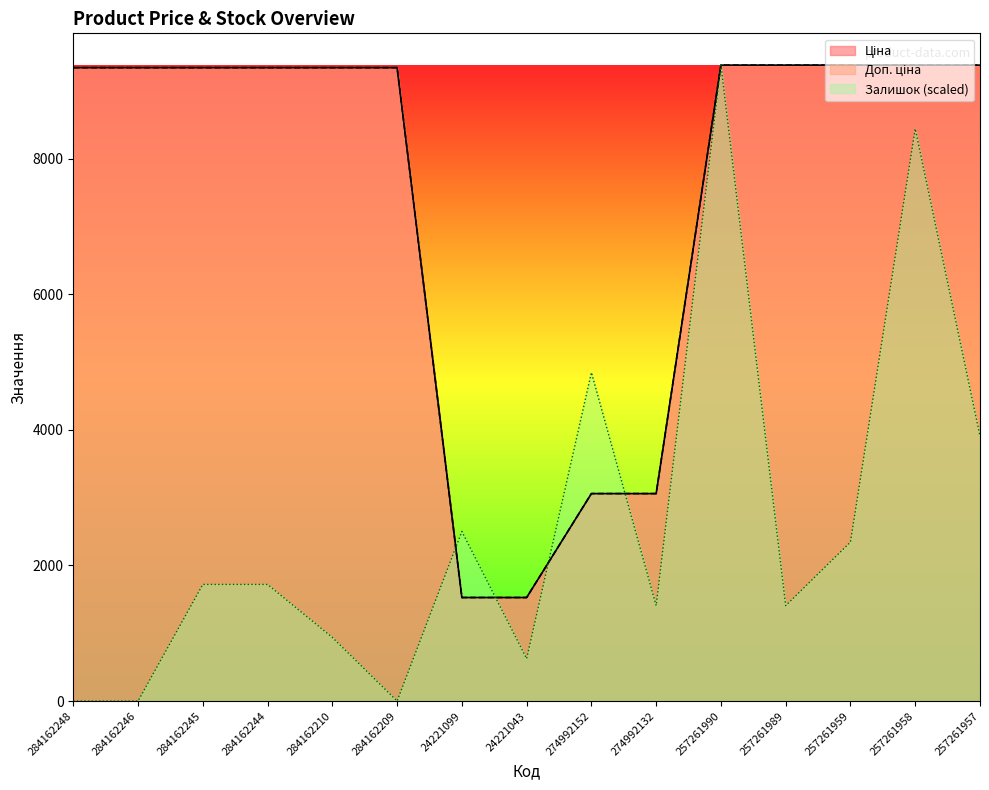

At which label does Доп. ціна reach its peak?

257261990